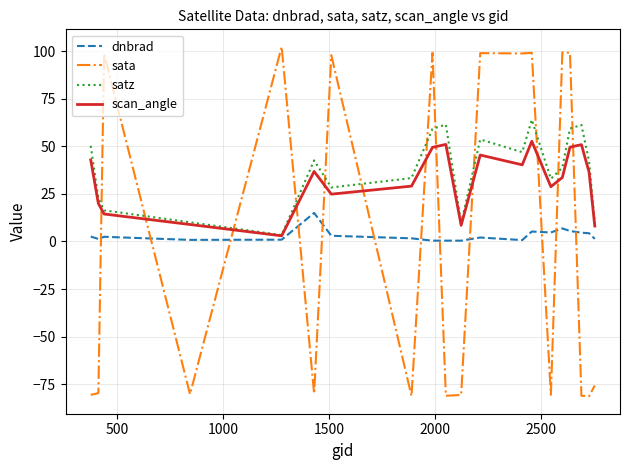

Which series has the widest spread of values?

sata